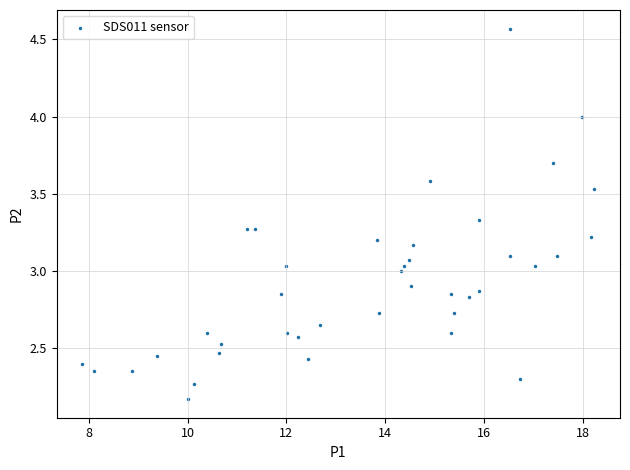

What is the range of X values (max minus min)?

10.4